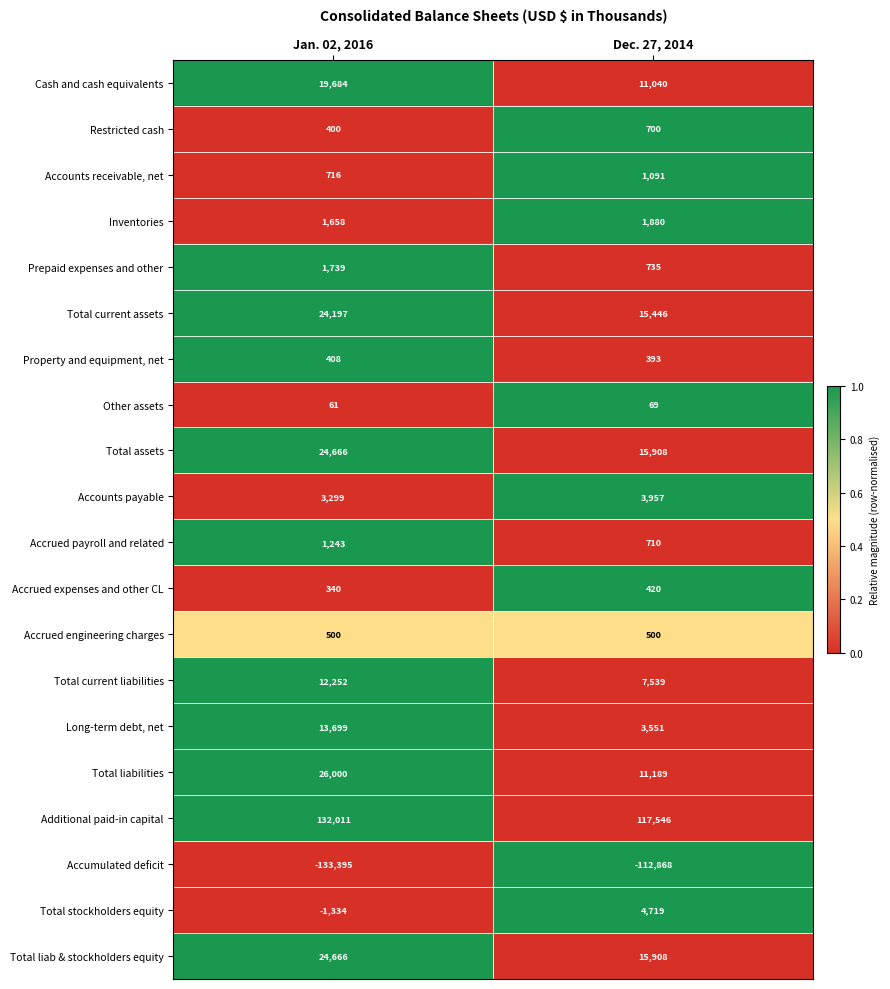

What is the difference between the maximum and minimum values in the Property and equipment, net series?

15